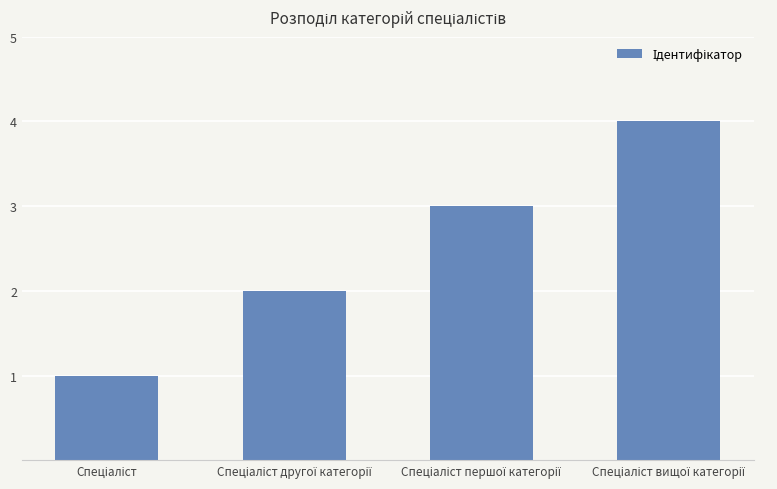

What is the greatest value displayed?

4